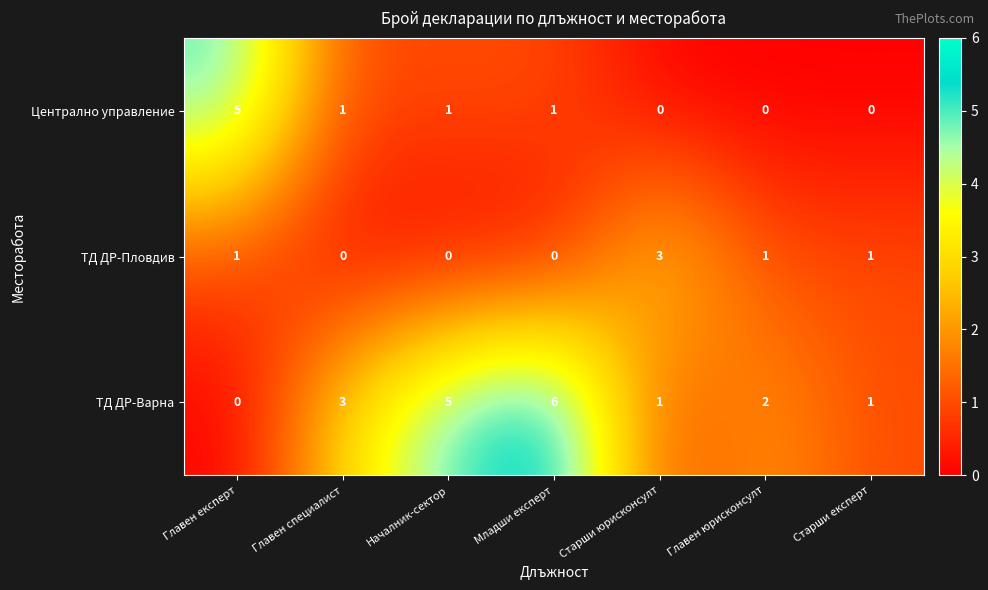

Count the number of categories in the chart.

7